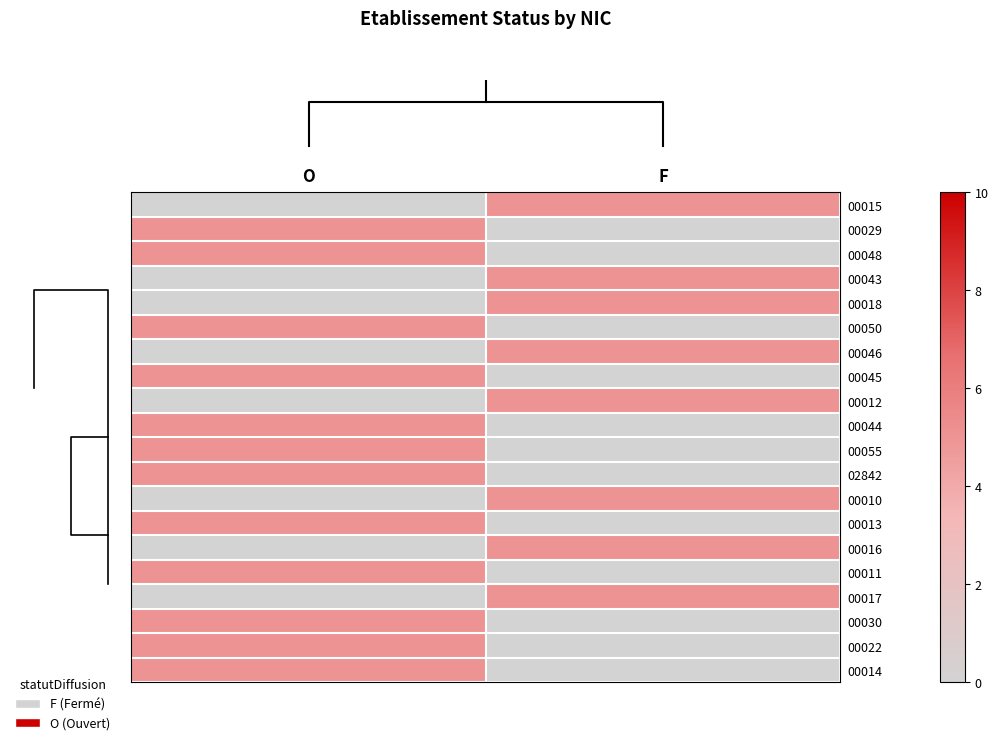

Which series has the largest total across all categories?

row_0